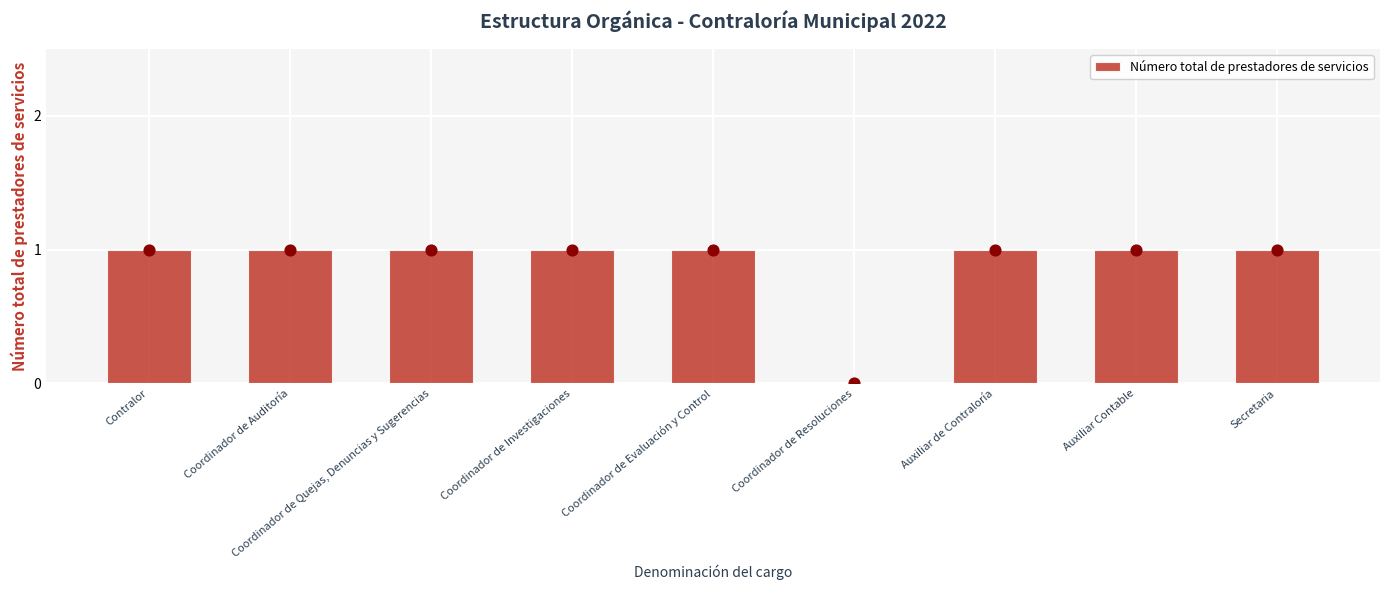

Approximately how many times larger is the value at Coordinador de Evaluación y Control compared to Coordinador de Investigaciones?

1.0